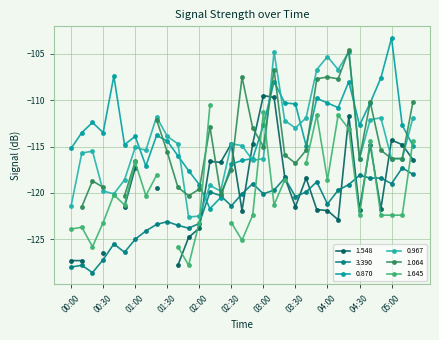

What is the smallest value displayed?

-128.6